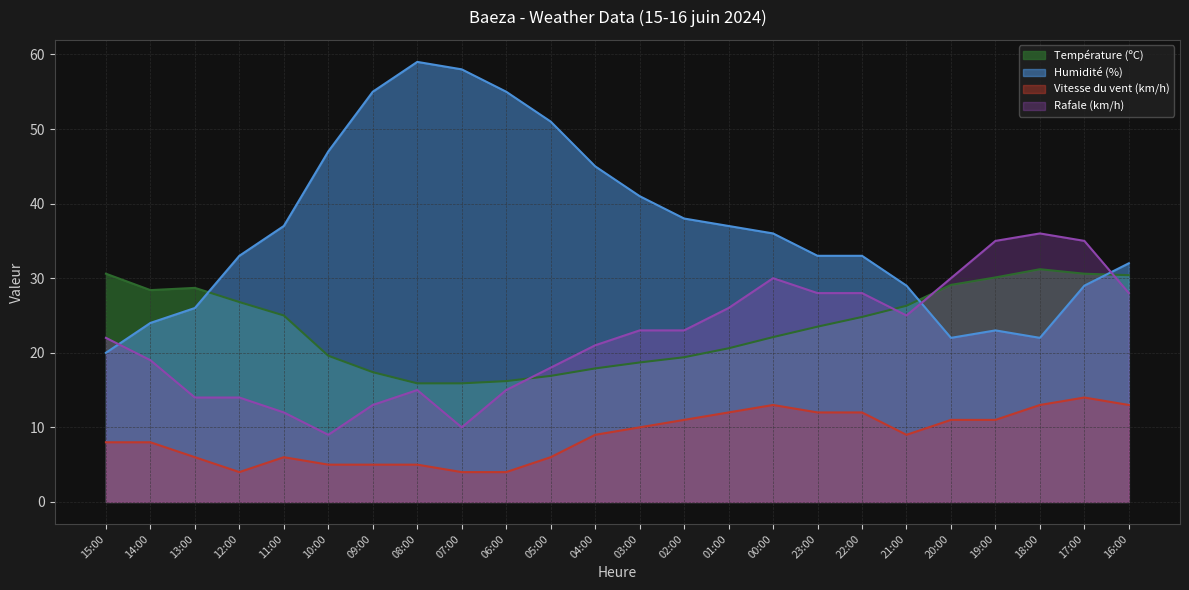

True or false: Rafale (km/h) and Vitesse du vent (km/h) intersect in this chart.

False